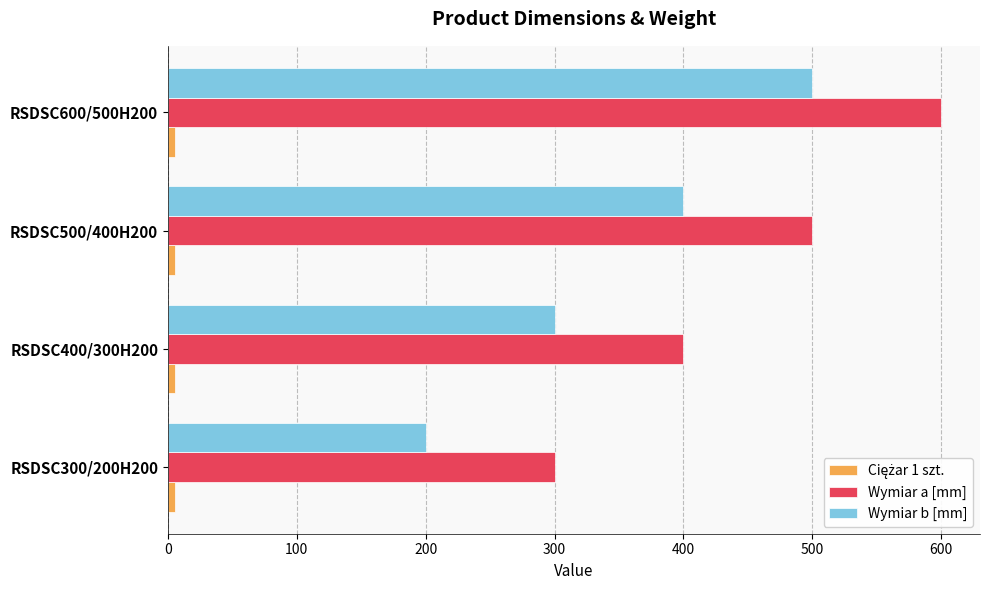

List the labels in order of Wymiar a [mm] value, largest first.

RSDSC600/500H200, RSDSC500/400H200, RSDSC400/300H200, RSDSC300/200H200